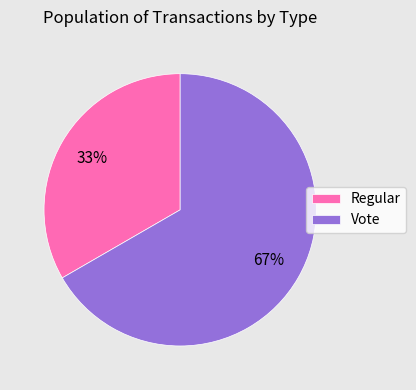

To the nearest percent, what is the average slice percentage?

50%